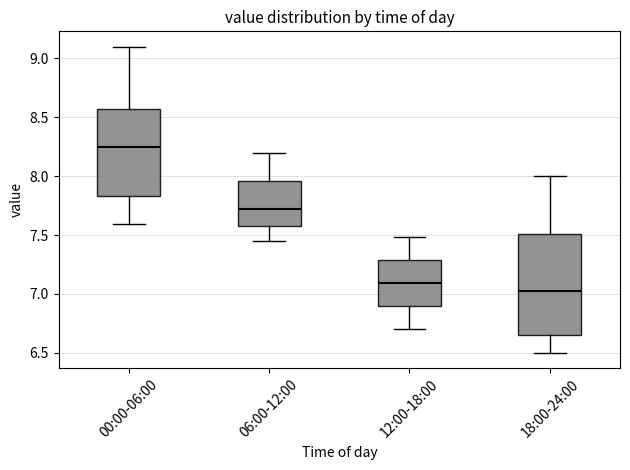

Where does the upper whisker of the box for 12:00-18:00 end on the y-axis? The values are not printed on the chart, so give them approximately, as read against the axis.

7.50